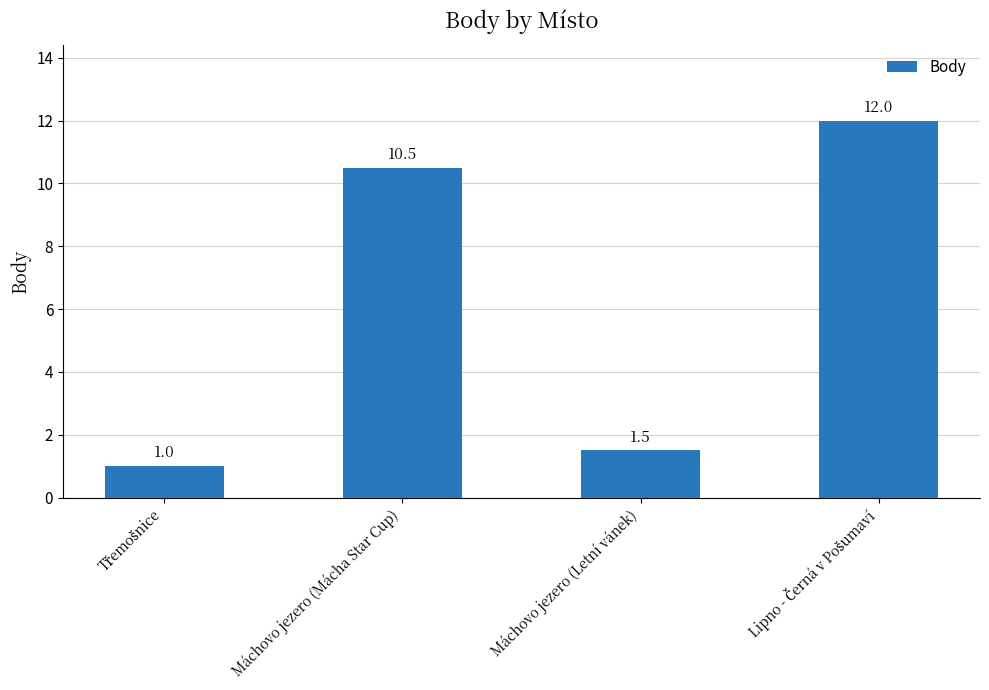

Reading right to left, extract all data points from this chart.

12.0	1.5	10.5	1.0